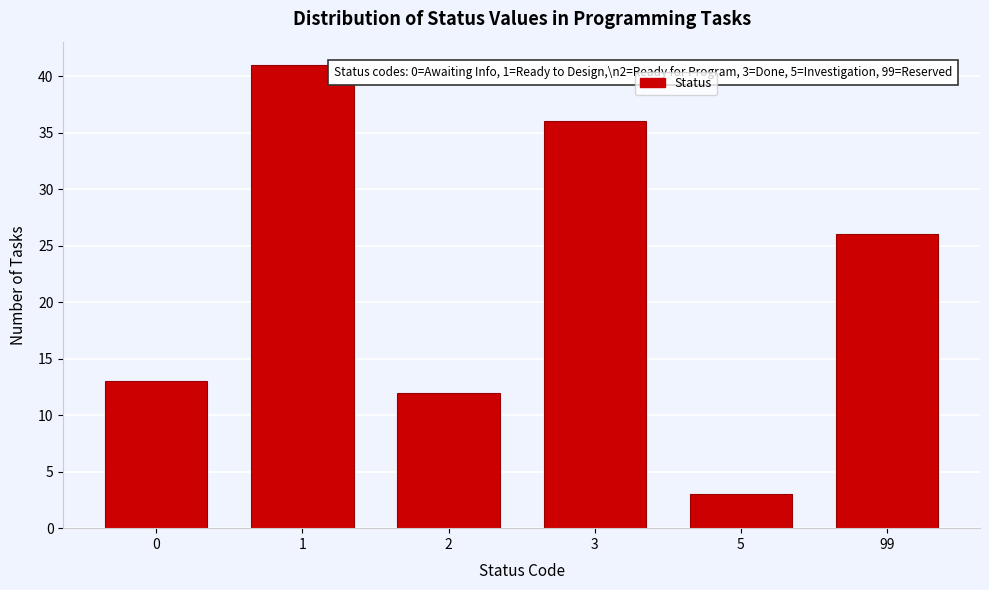

Reading left to right, list all the values displayed in this chart.

0=13	1=41	2=12	3=36	5=3	99=26